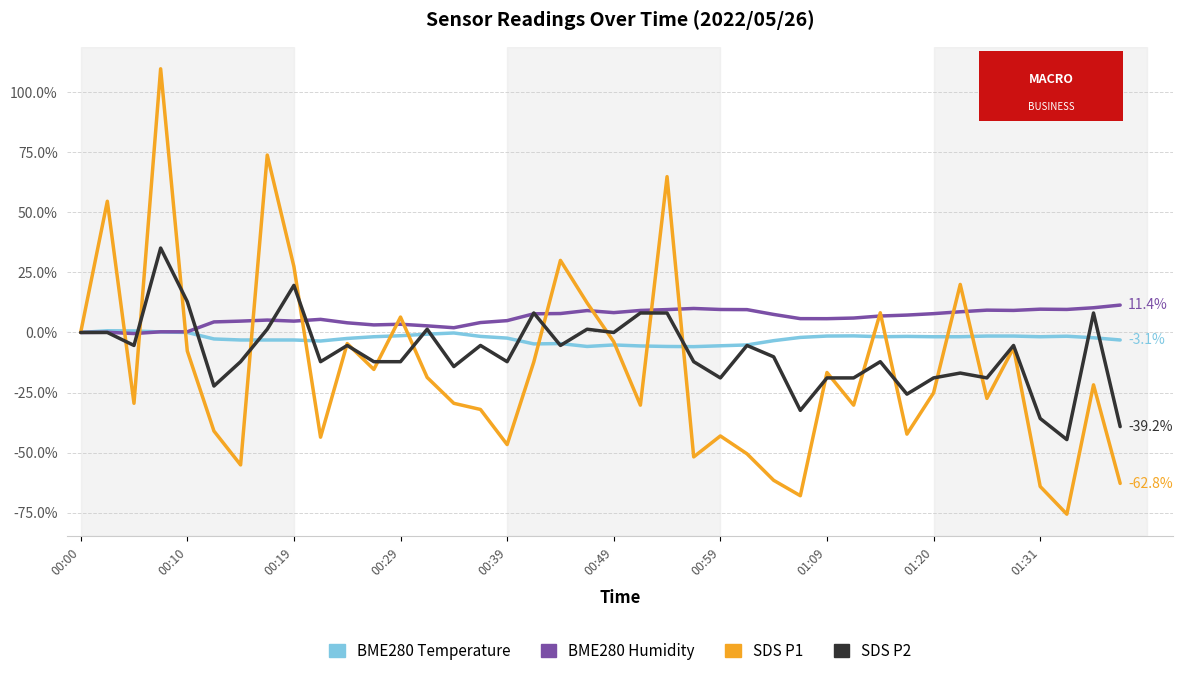

What is the smallest value displayed?

-75.6